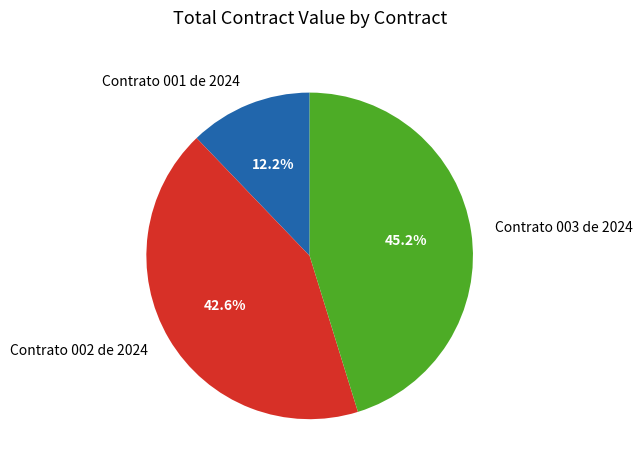

Count the number of slices in the pie.

3